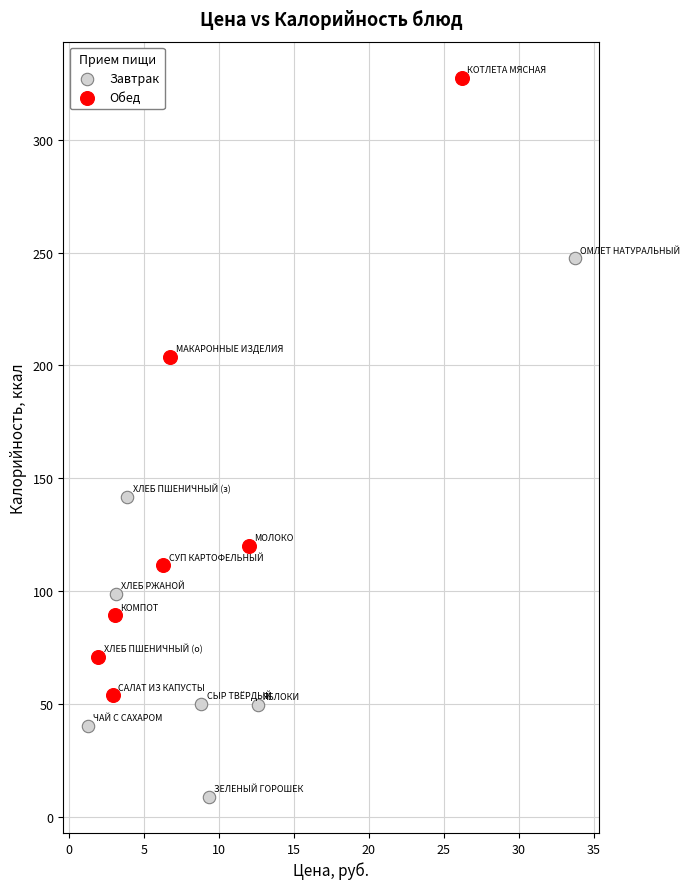

Which series has the widest spread of Y values?

Обед